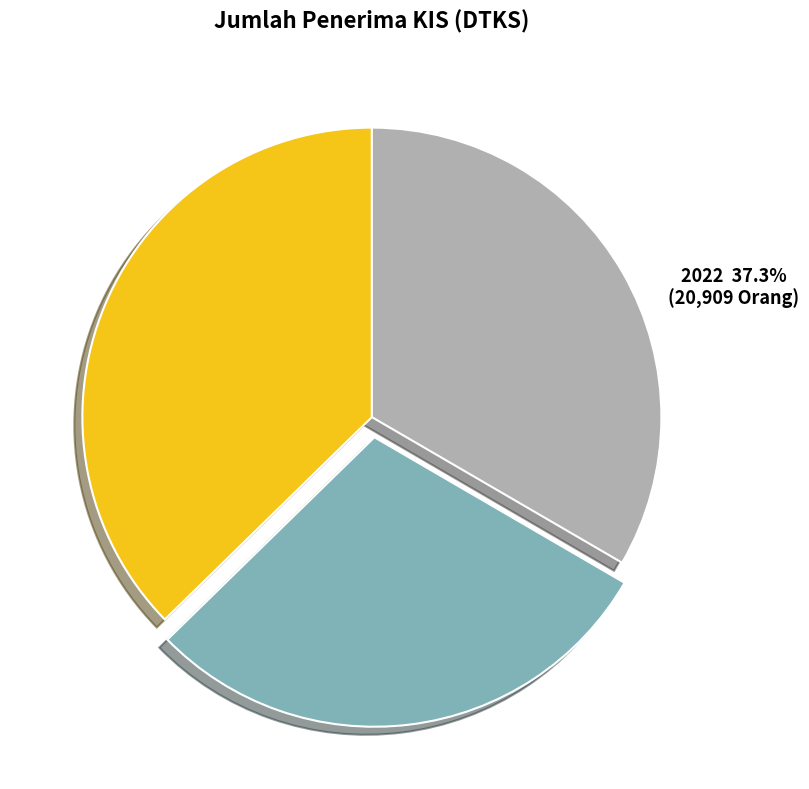

How many segments does this pie chart have?

3